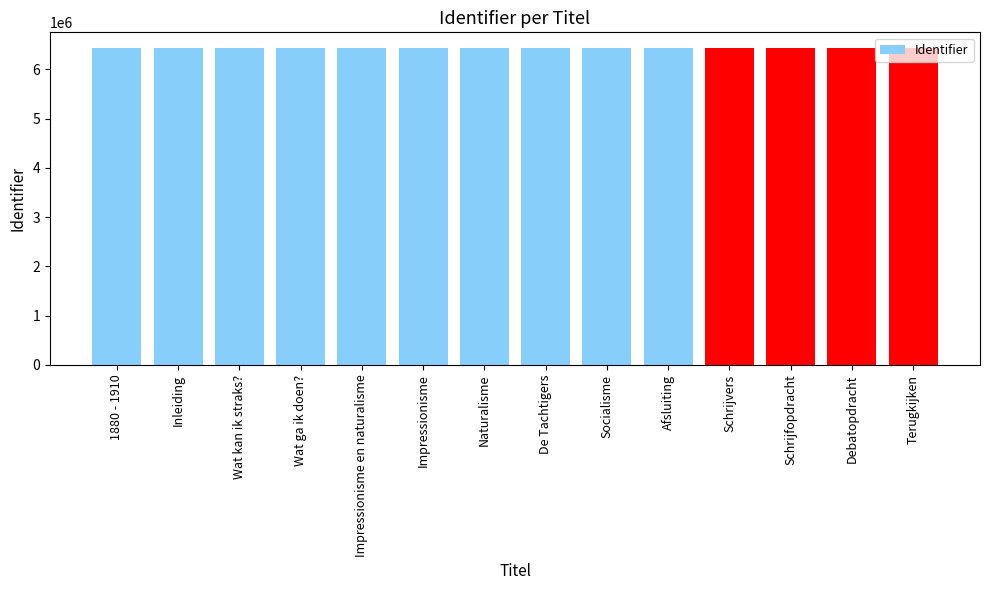

The value at Afsluiting is 1789790. True or false?

False